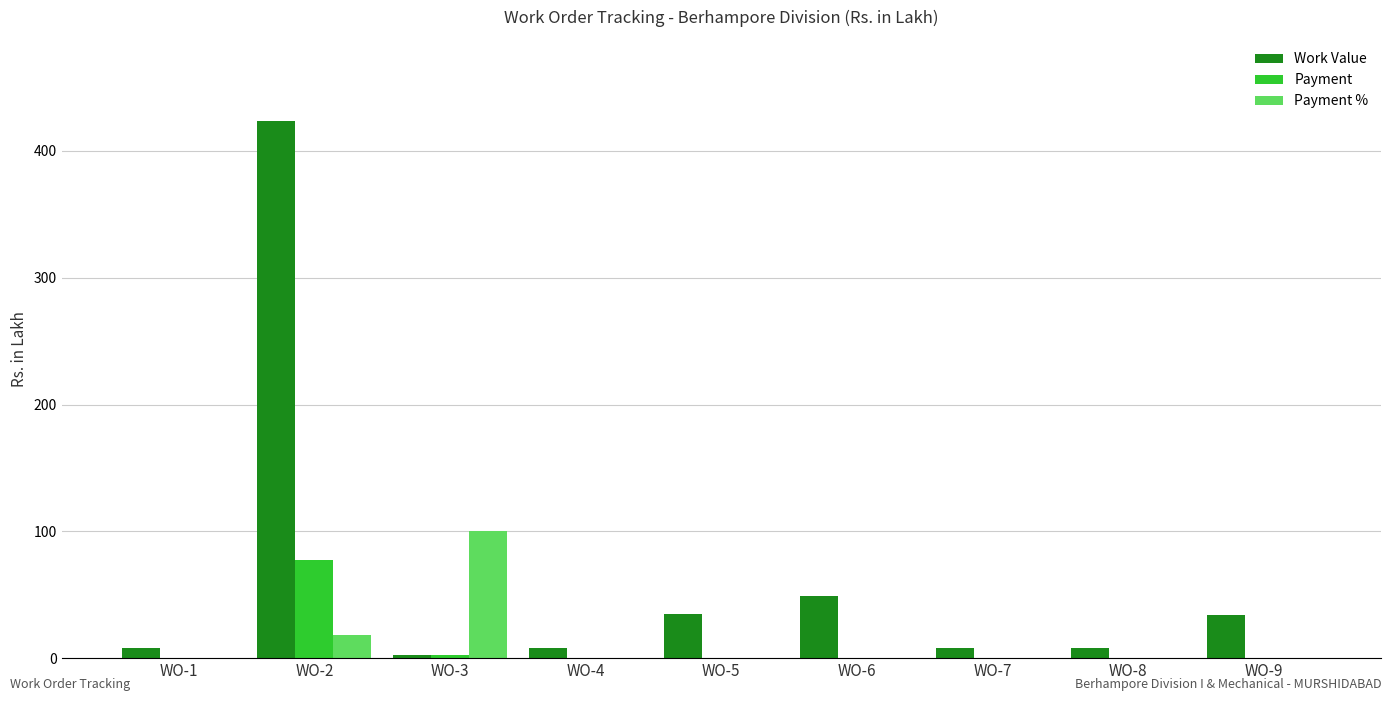

At which label is Payment % closest to 50?

WO-2